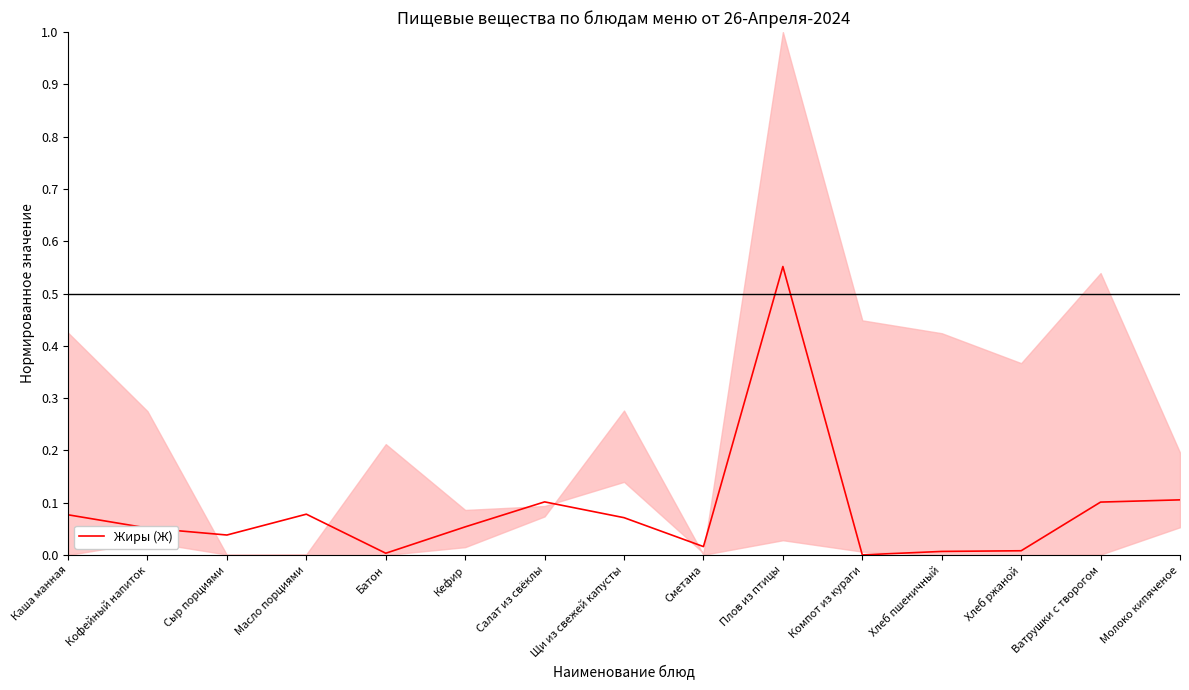

List the labels in order of value, smallest first.

Компот из кураги, Батон, Хлеб пшеничный, Хлеб ржаной, Сметана, Сыр порциями, Кофейный напиток, Кефир, Щи из свежей капусты, Каша манная, Масло порциями, Ватрушки с творогом, Салат из свёклы, Молоко кипяченое, Плов из птицы